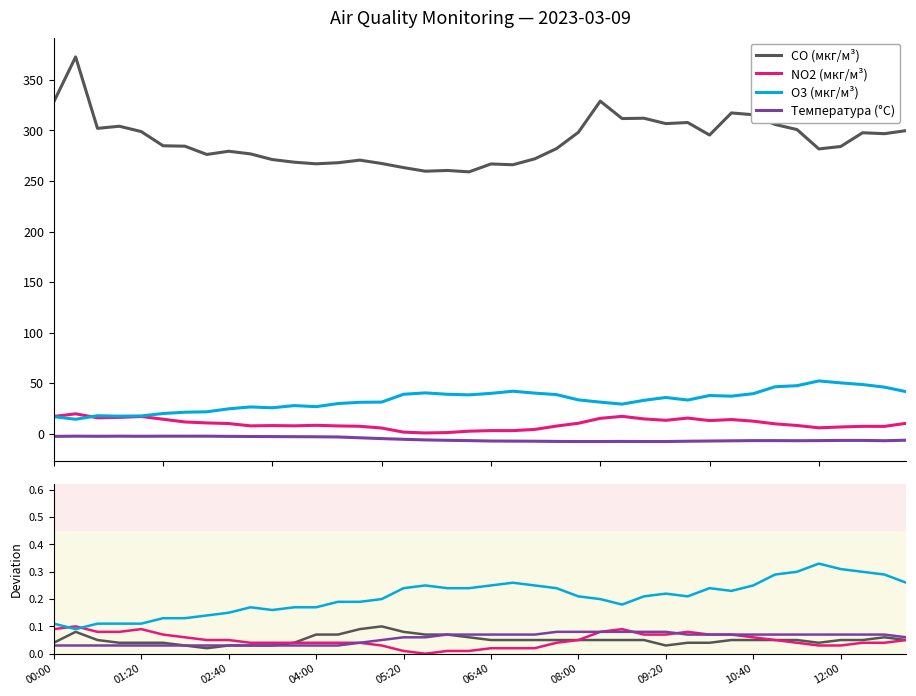

Reading left to right, extract all data points from this chart.

CO (мкг/м³): 0.0	0.1	0.1	0.0	0.0	0.0	0.0	0.0	0.0	0.0	0.0	0.0	0.1	0.1	0.1	0.1	0.1	0.1	0.1	0.1	0.1	0.1	0.1	0.1	0.1	0.1	0.1	0.1	0.0	0.0	0.0	0.1	0.1	0.1	0.1	0.0	0.1	0.1	0.1	0.1
NO2 (мкг/м³): 0.1	0.1	0.1	0.1	0.1	0.1	0.1	0.1	0.1	0.0	0.0	0.0	0.0	0.0	0.0	0.0	0.0	0.0	0.0	0.0	0.0	0.0	0.0	0.0	0.1	0.1	0.1	0.1	0.1	0.1	0.1	0.1	0.1	0.1	0.0	0.0	0.0	0.0	0.0	0.1
O3 (мкг/м³): 0.1	0.1	0.1	0.1	0.1	0.1	0.1	0.1	0.1	0.2	0.2	0.2	0.2	0.2	0.2	0.2	0.2	0.2	0.2	0.2	0.2	0.3	0.2	0.2	0.2	0.2	0.2	0.2	0.2	0.2	0.2	0.2	0.2	0.3	0.3	0.3	0.3	0.3	0.3	0.3
Температура (°C): 0.0	0.0	0.0	0.0	0.0	0.0	0.0	0.0	0.0	0.0	0.0	0.0	0.0	0.0	0.0	0.1	0.1	0.1	0.1	0.1	0.1	0.1	0.1	0.1	0.1	0.1	0.1	0.1	0.1	0.1	0.1	0.1	0.1	0.1	0.1	0.1	0.1	0.1	0.1	0.1